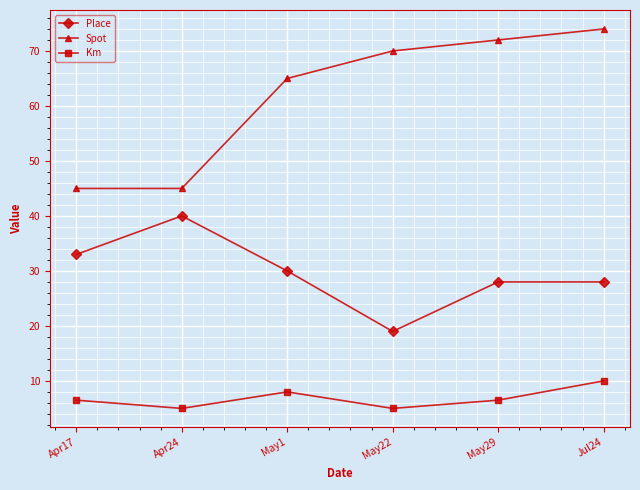

How many interior local peaks does the Km series have?

1